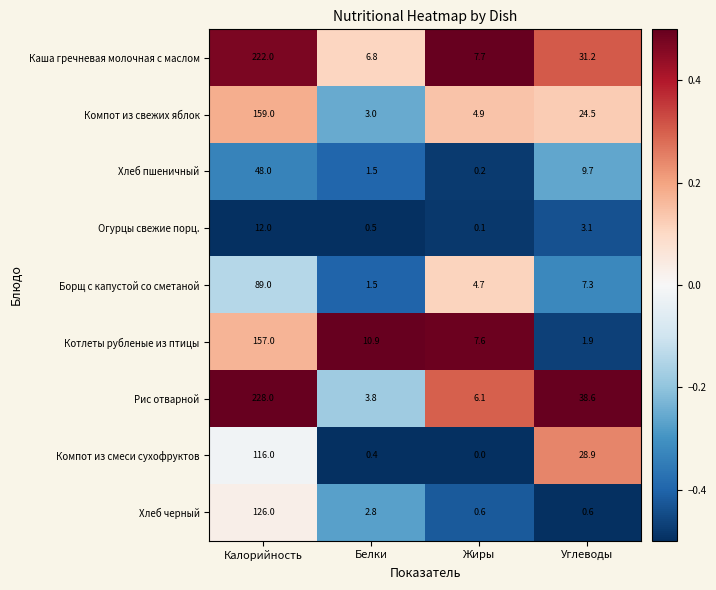

How many data points in Борщ с капустой со сметаной are above 7?

2